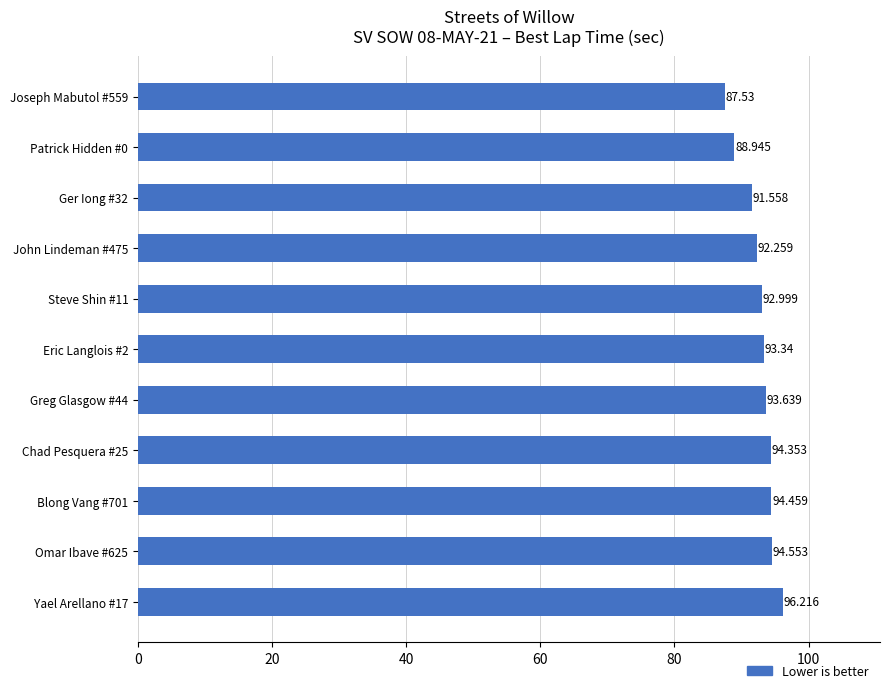

How many bars are there in total?

11